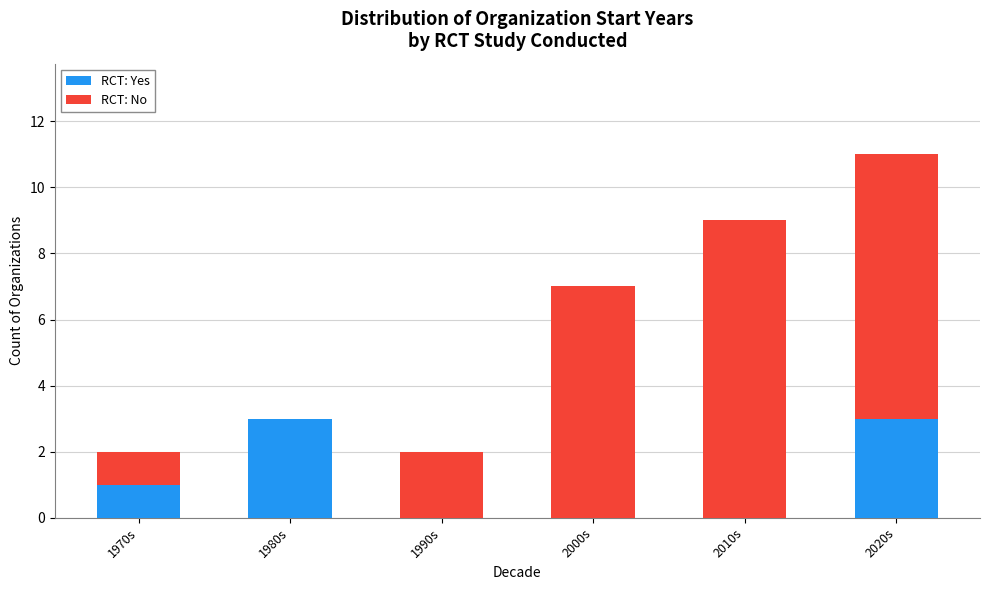

How many RCT: Yes values are between 0 and 3?

6